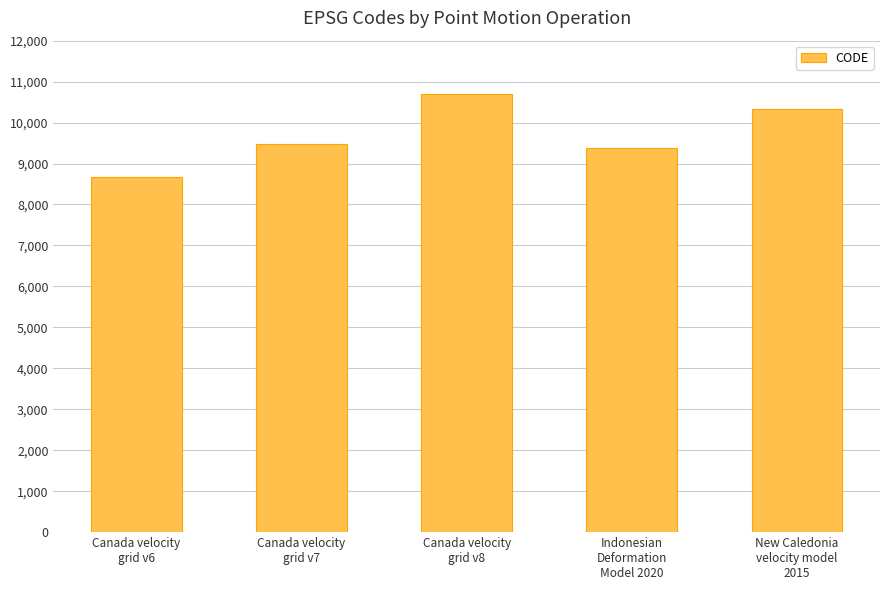

True or false: the data shows 4886 at Canada velocity
grid v6.

False